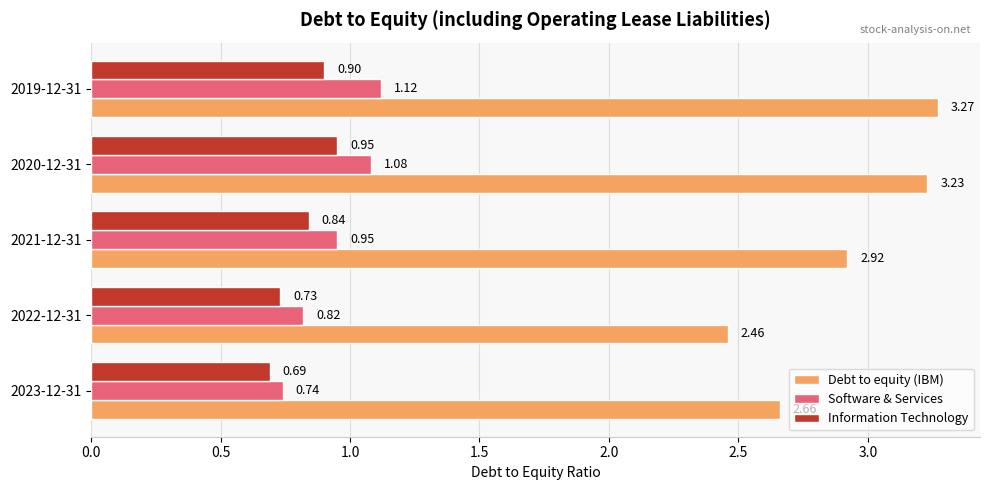

Which series has the widest spread of values?

Debt to equity (IBM)